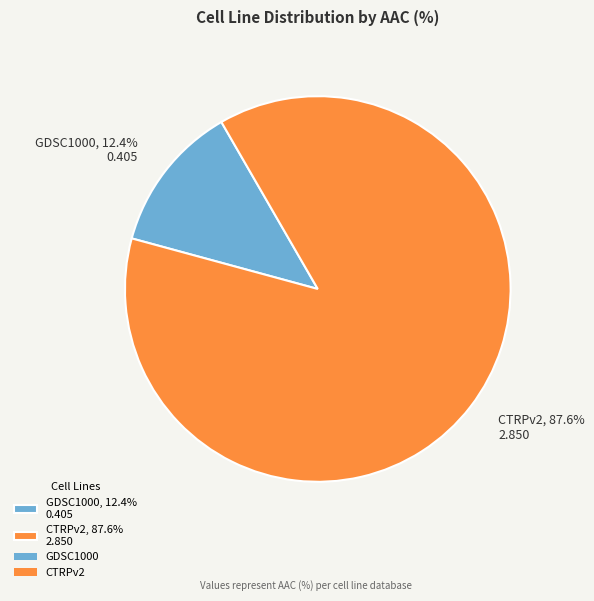

Which category has the smallest portion of the pie?

GDSC1000